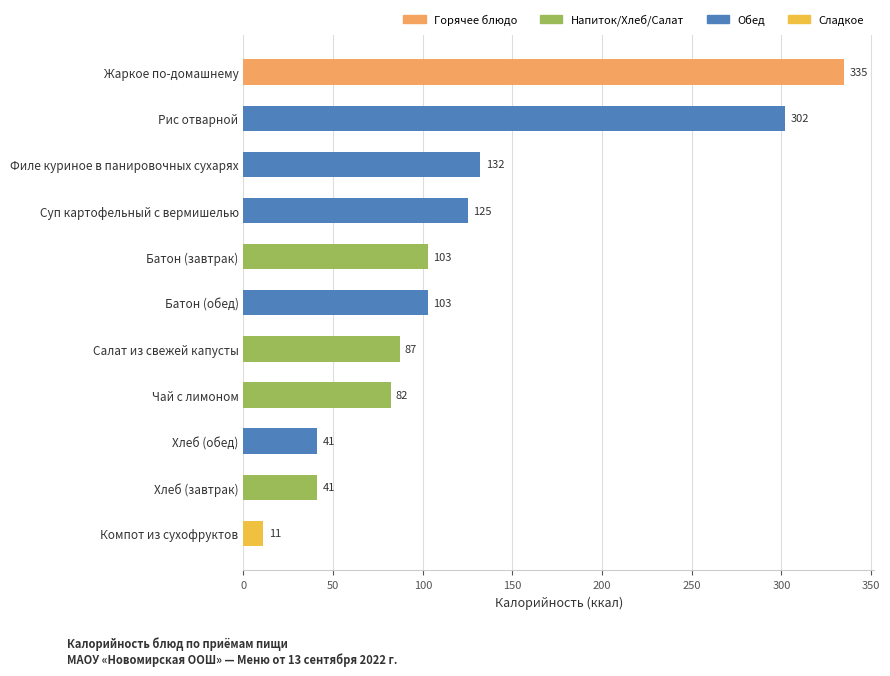

How many bars are there in total?

11